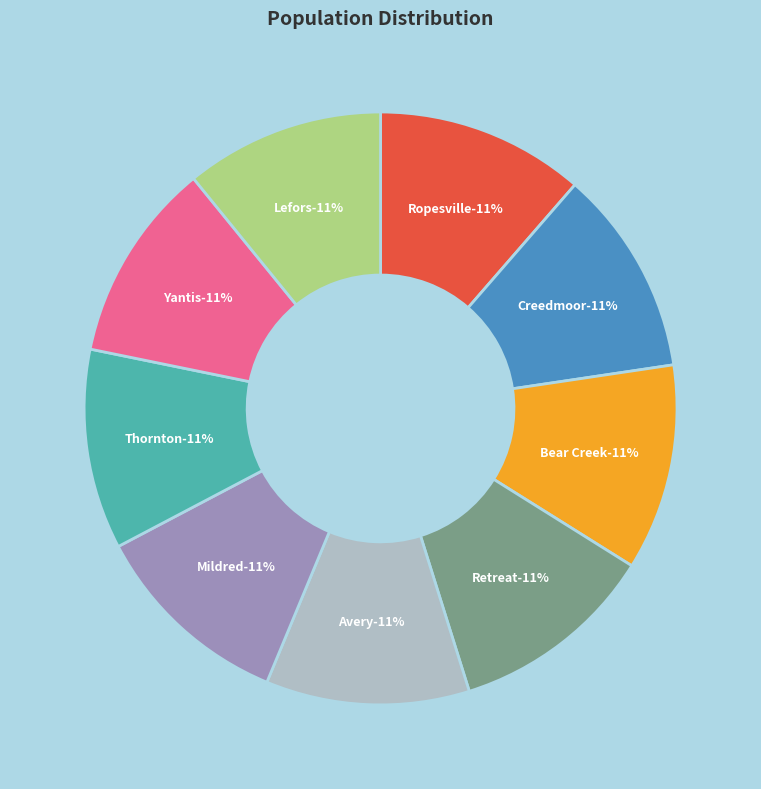

Count the number of slices in the pie.

9